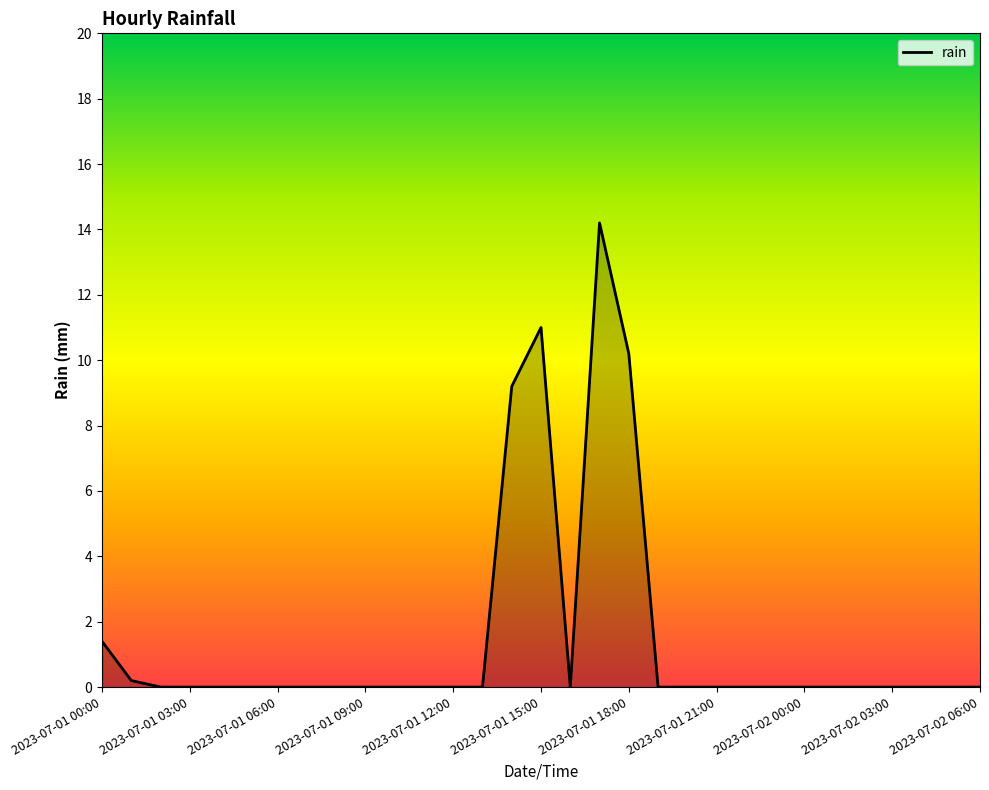

What is the maximum value shown in the chart?

14.2